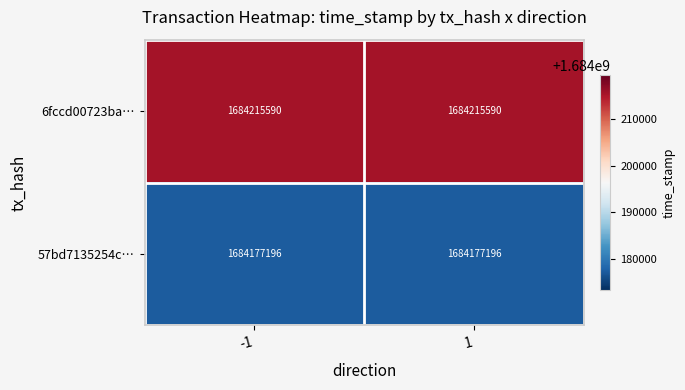

List the series in order of their peak value, lowest first.

57bd7135254c…, 6fccd00723ba…